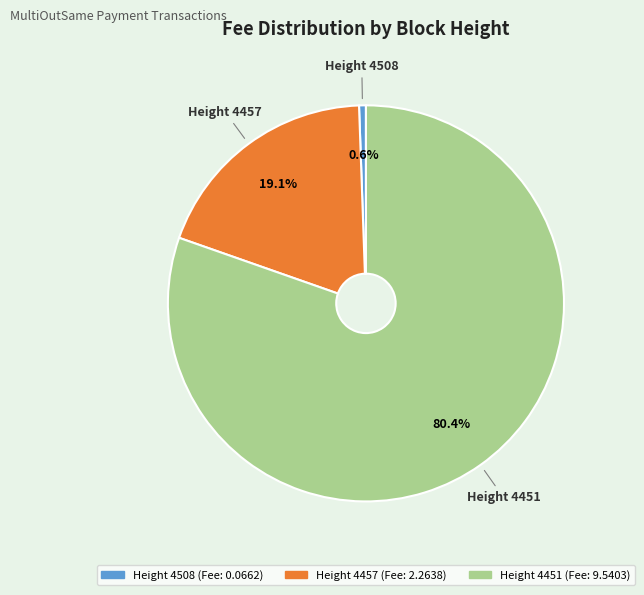

Is there any slice that represents more than half of the pie?

Yes